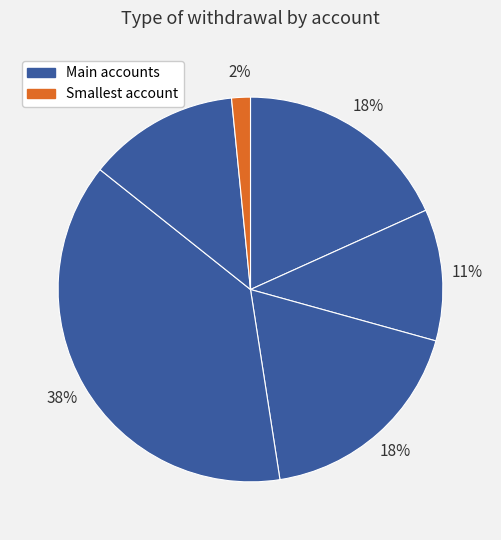

Does any single category account for the majority?

No